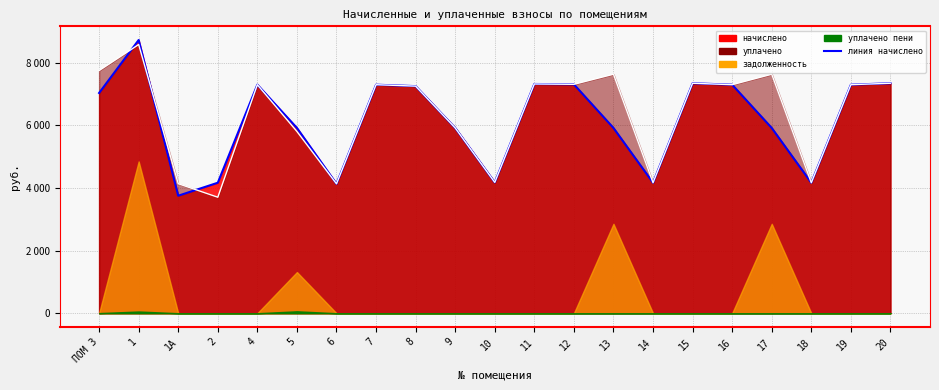

Where is the first local minimum for начислено?

1А